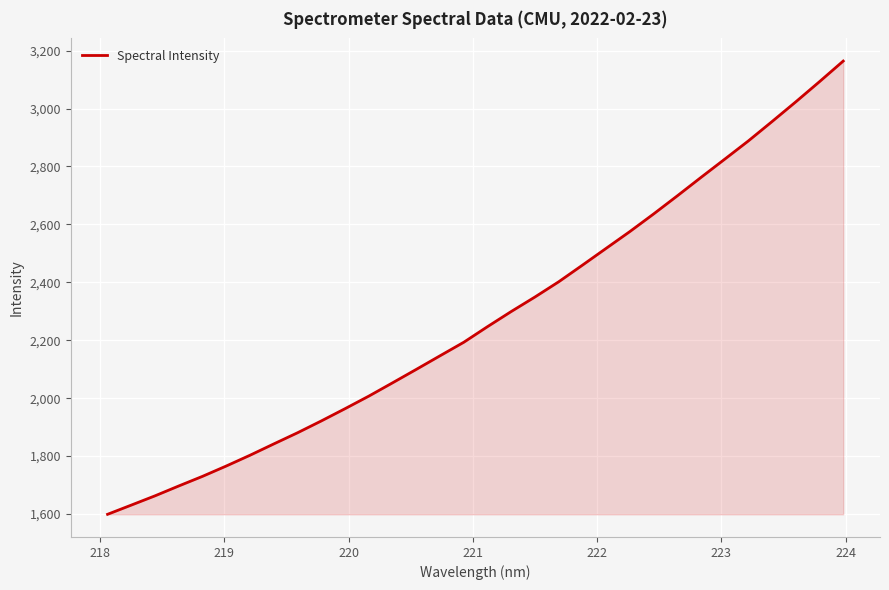

What is the maximum value shown in the chart?

3164.0